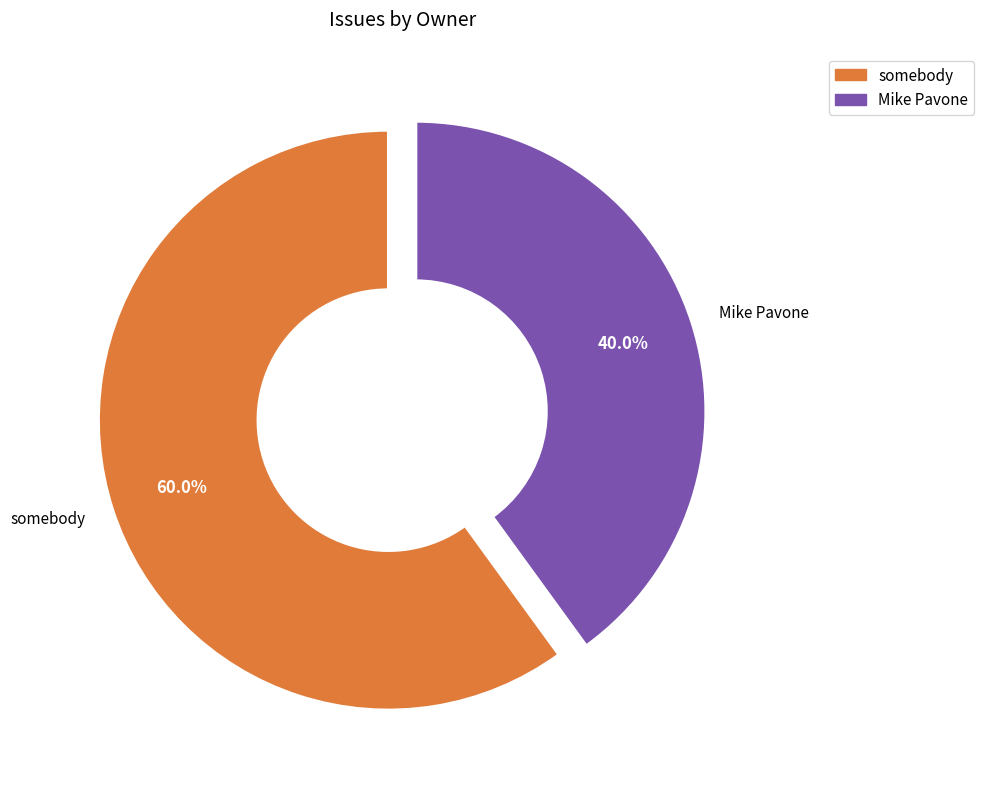

Is there a majority slice in this chart?

Yes